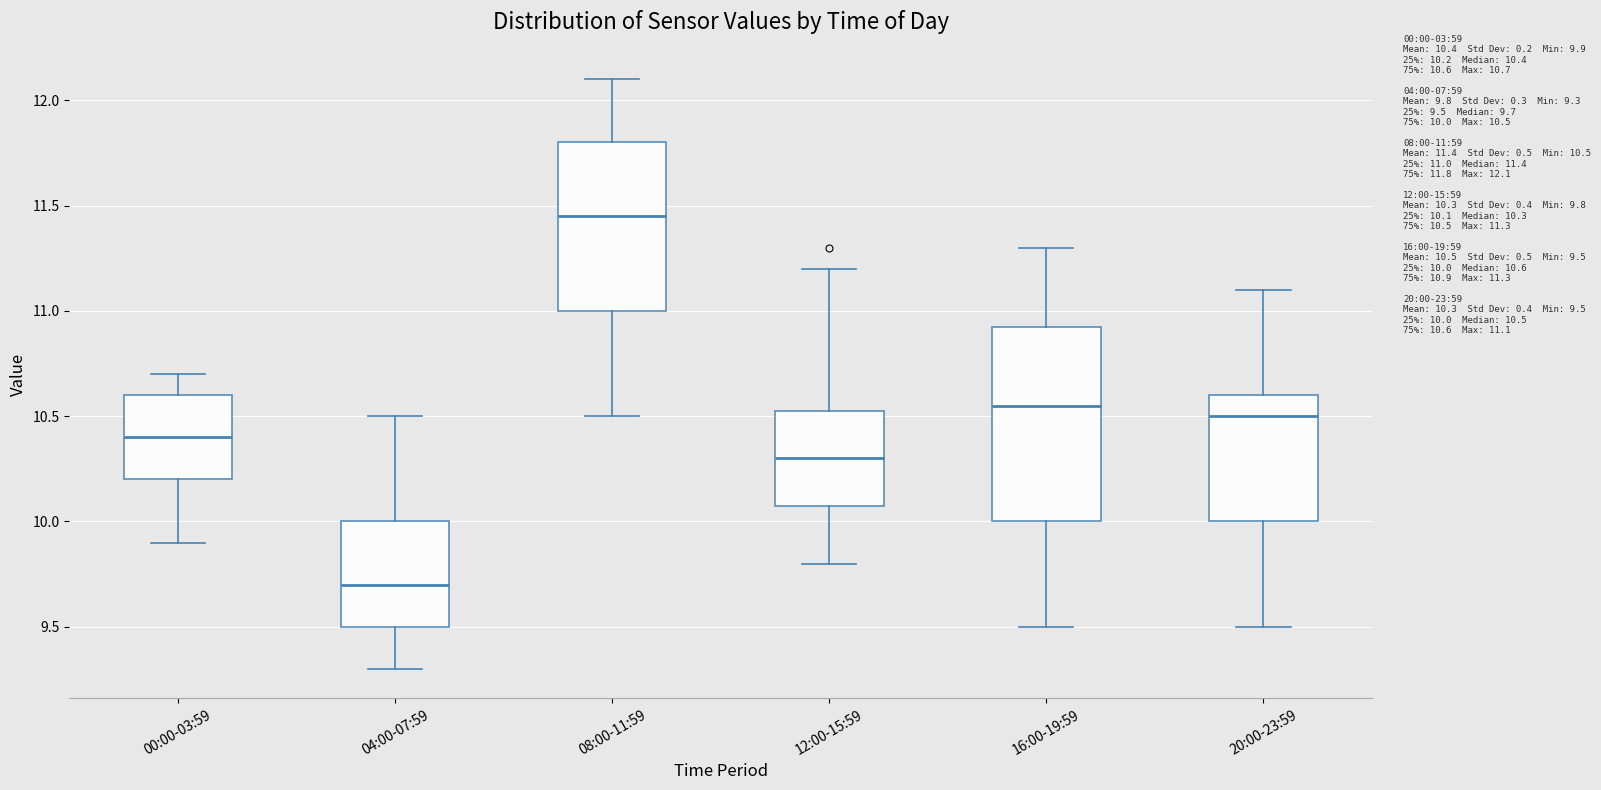

Where is the lower edge of the box for 12:00-15:59 on the y-axis? The values are not printed on the chart, so give them approximately, as read against the axis.

10.10